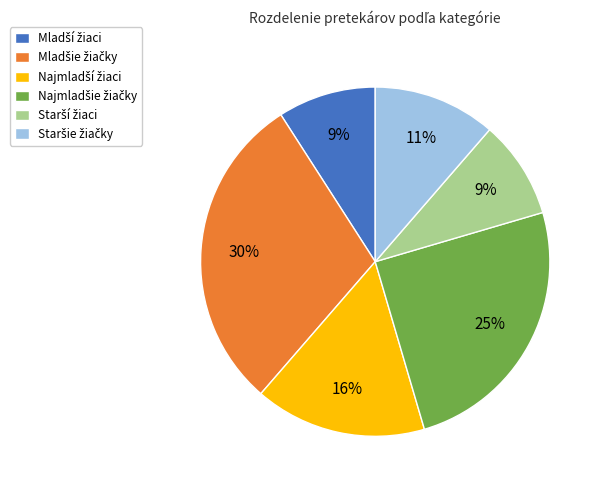

Is there any slice that represents more than half of the pie?

No